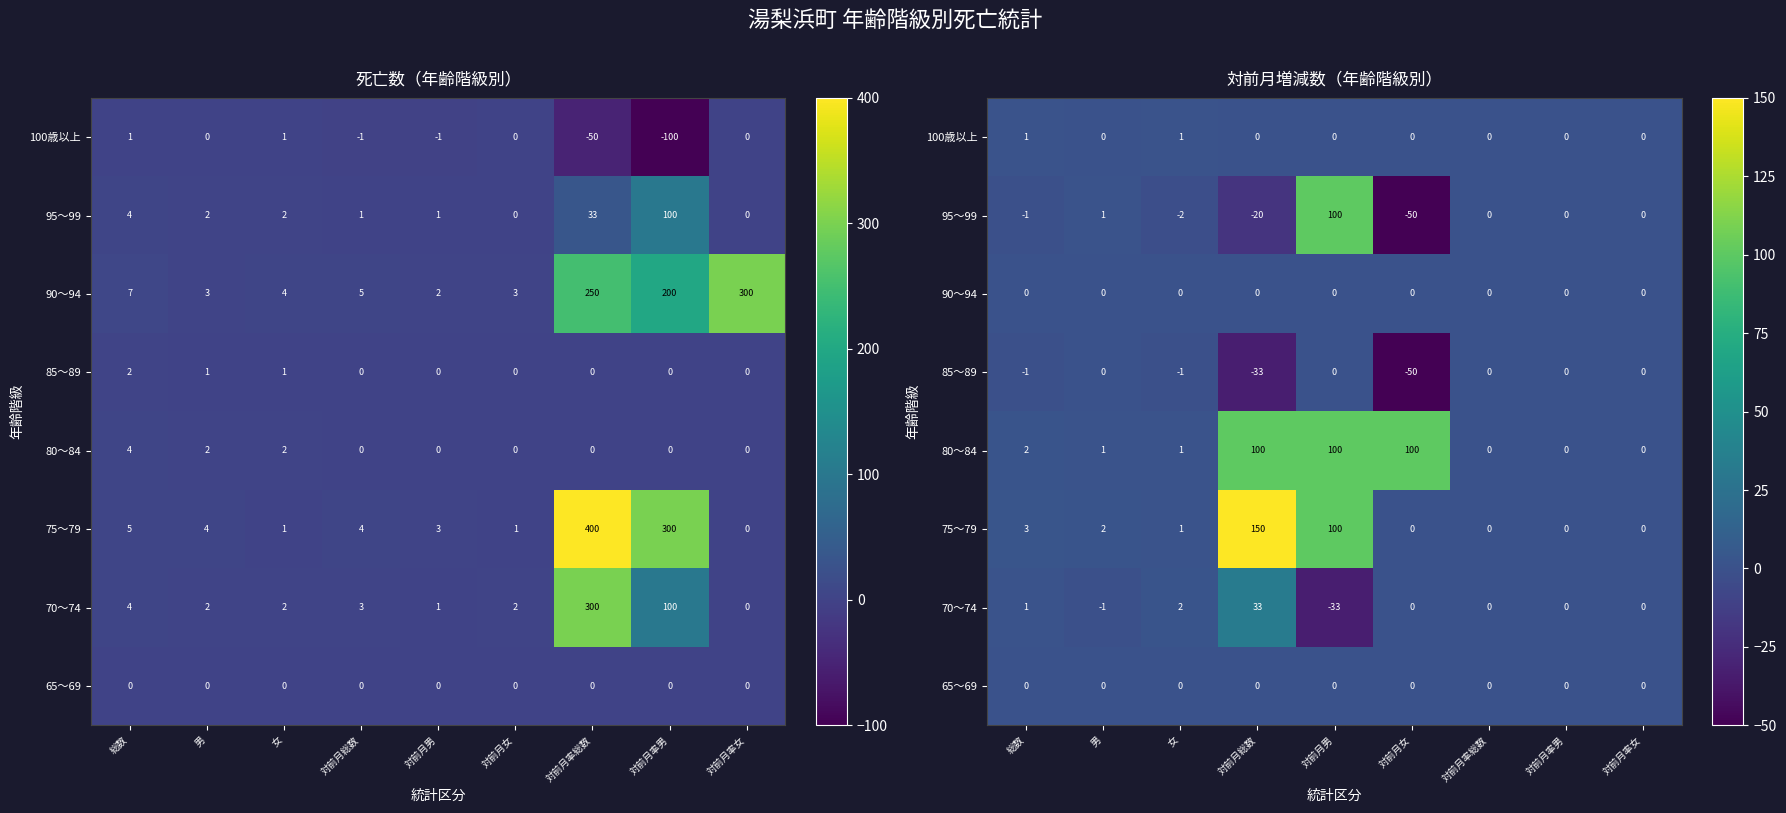

Rank the categories by 100歳以上 value from lowest to highest.

男, 対前月総数, 対前月男, 対前月女, 対前月率総数, 対前月率男, 対前月率女, 総数, 女